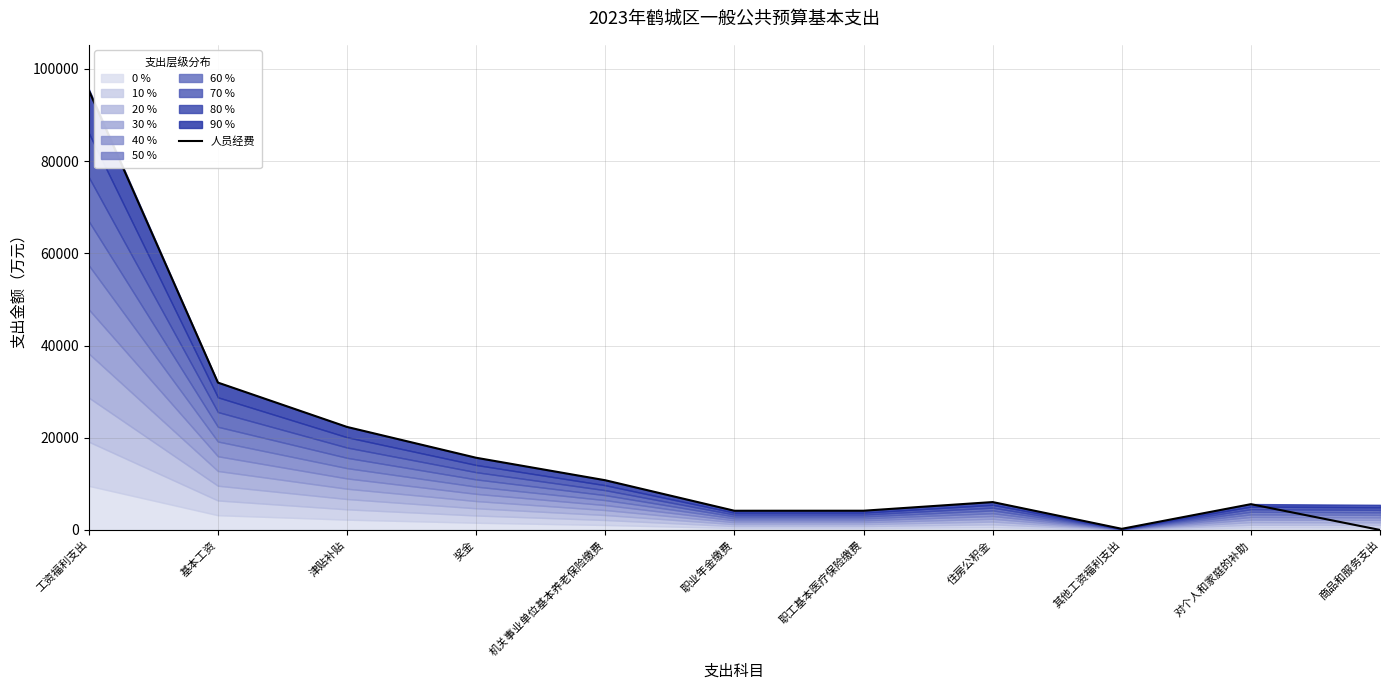

What is the change in value from 基本工资 to 机关事业单位基本养老保险缴费?

-21184.2